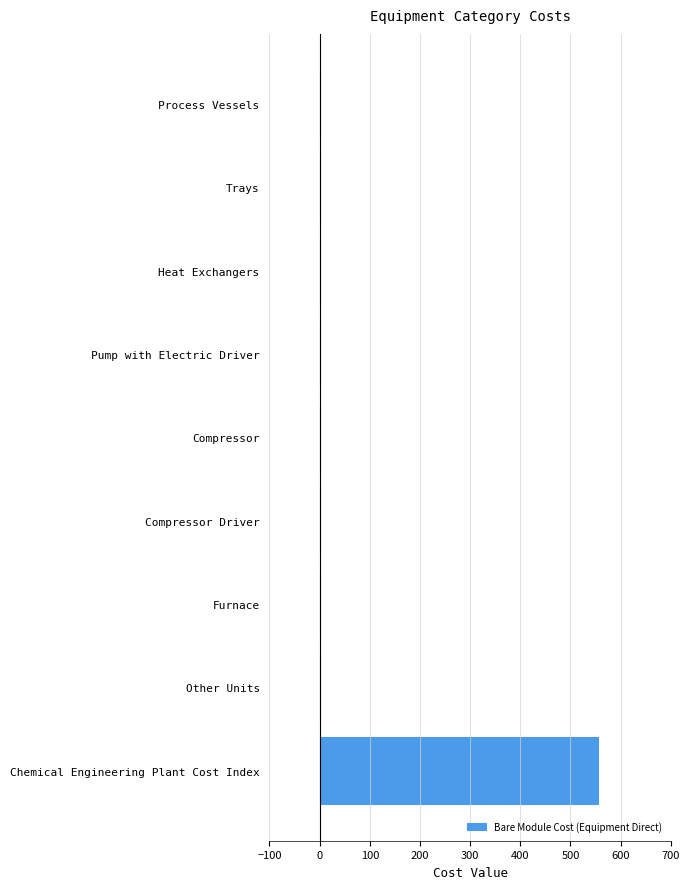

What is the average value?

61.5